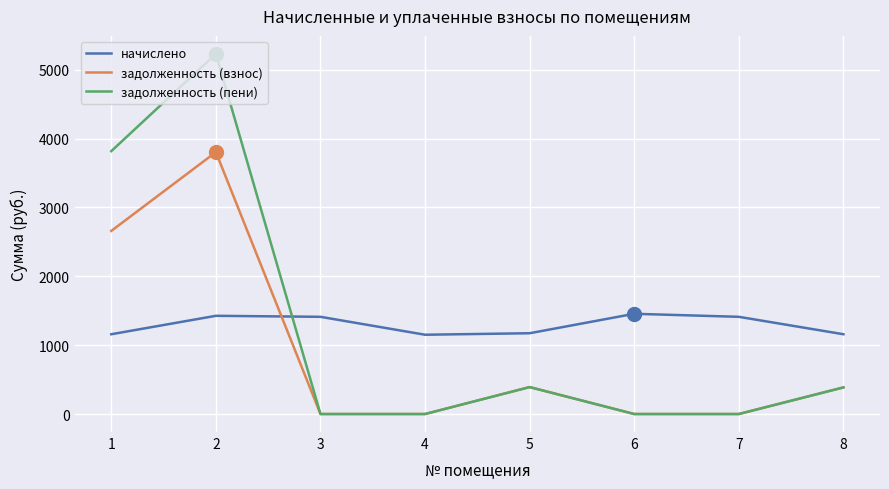

What is the difference between the maximum and minimum values in the начислено series?

304.3